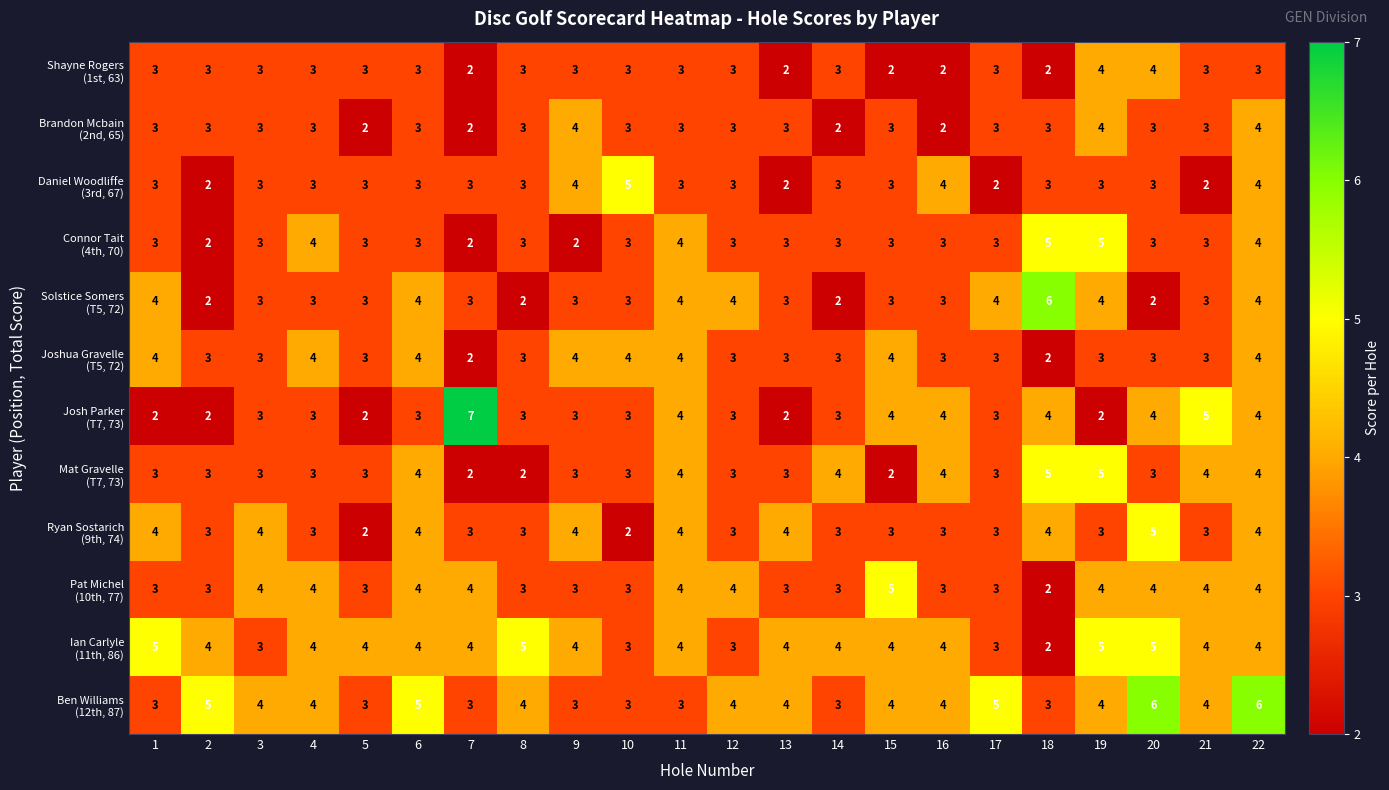

At how many categories does at least one series exceed 2?

22